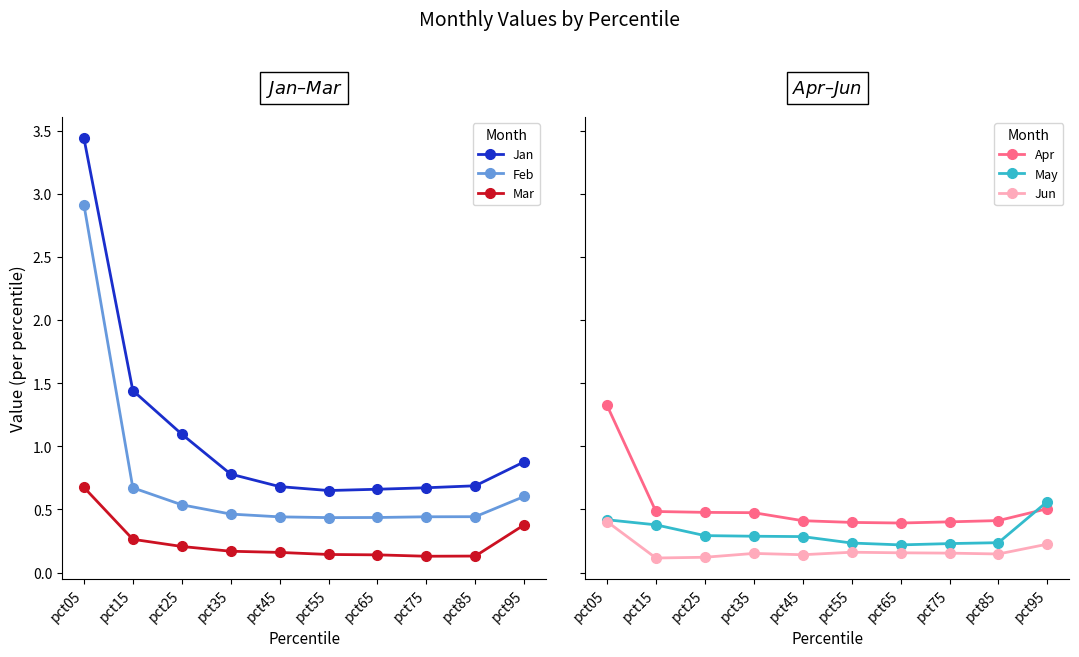

The Mar series shows 0.1 at pct75. True or false?

False